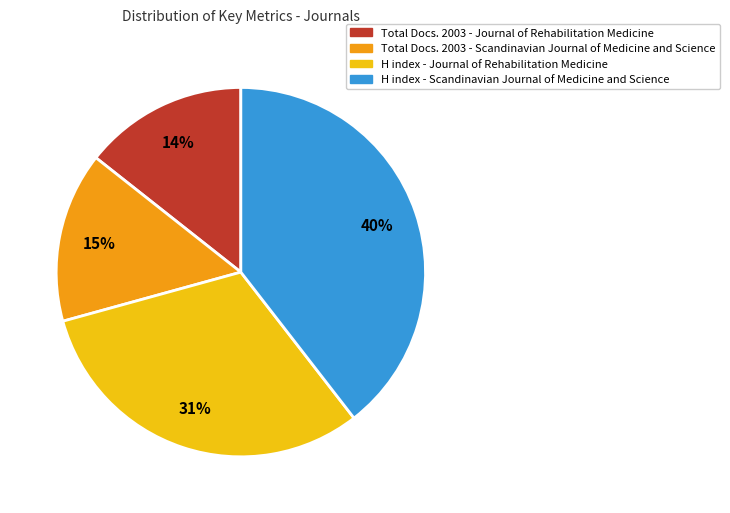

Combined, do H index - Scandinavian Journal and H index - Journal of Rehabilitation Medicine account for over 50%?

Yes